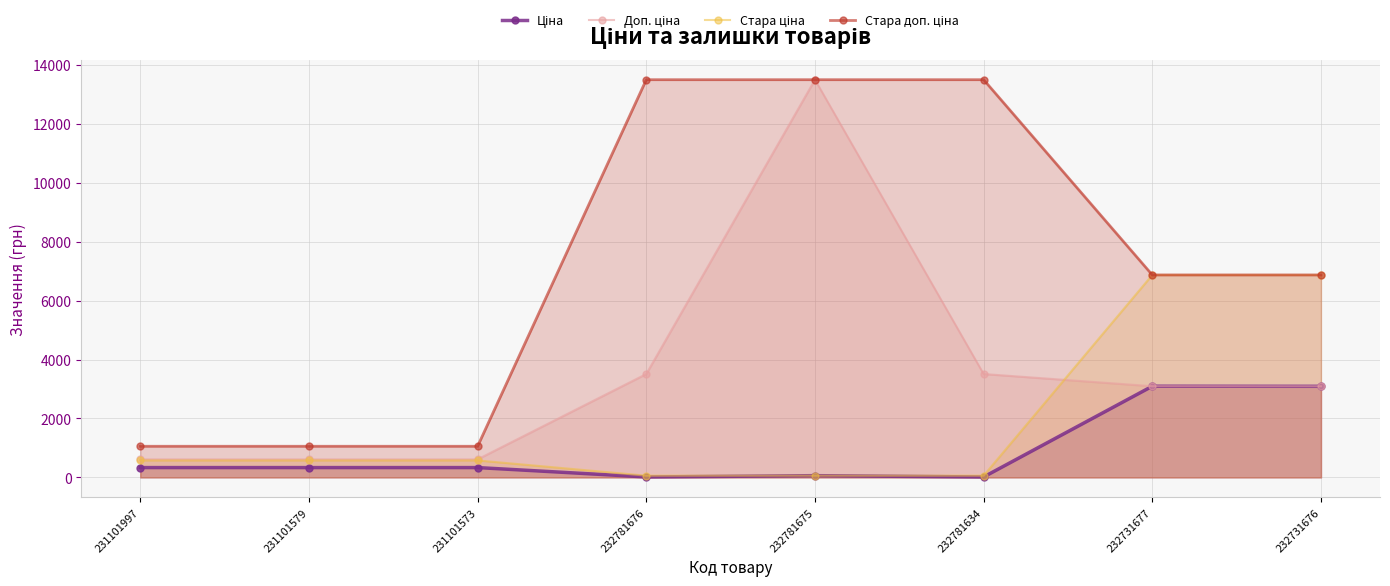

What are all the series names shown in the legend?

Ціна, Доп. ціна, Стара ціна, Стара доп. ціна